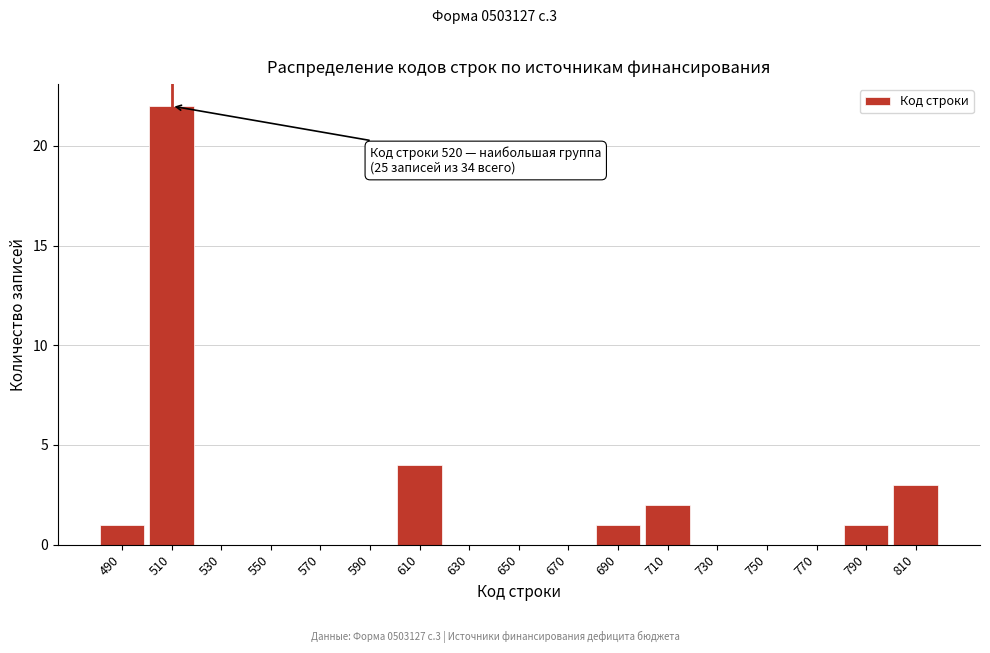

Reading left to right, extract all data points from this chart.

490=1	510=22	530=0	550=0	570=0	590=0	610=4	630=0	650=0	670=0	690=1	710=2	730=0	750=0	770=0	790=1	810=3